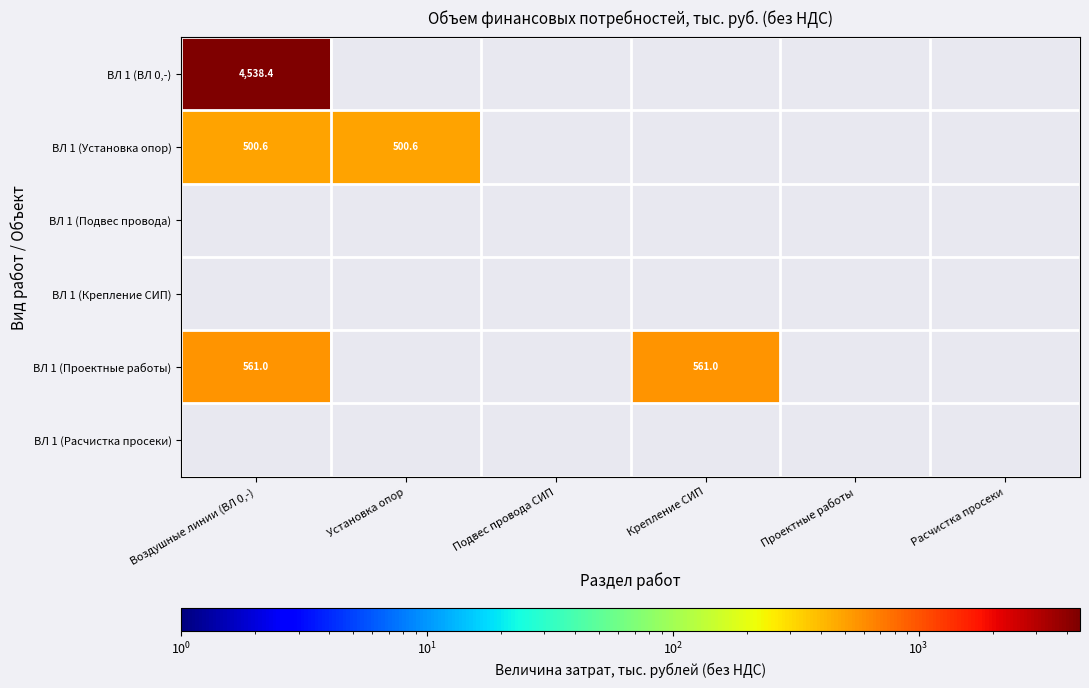

How many data points does each series have?

6